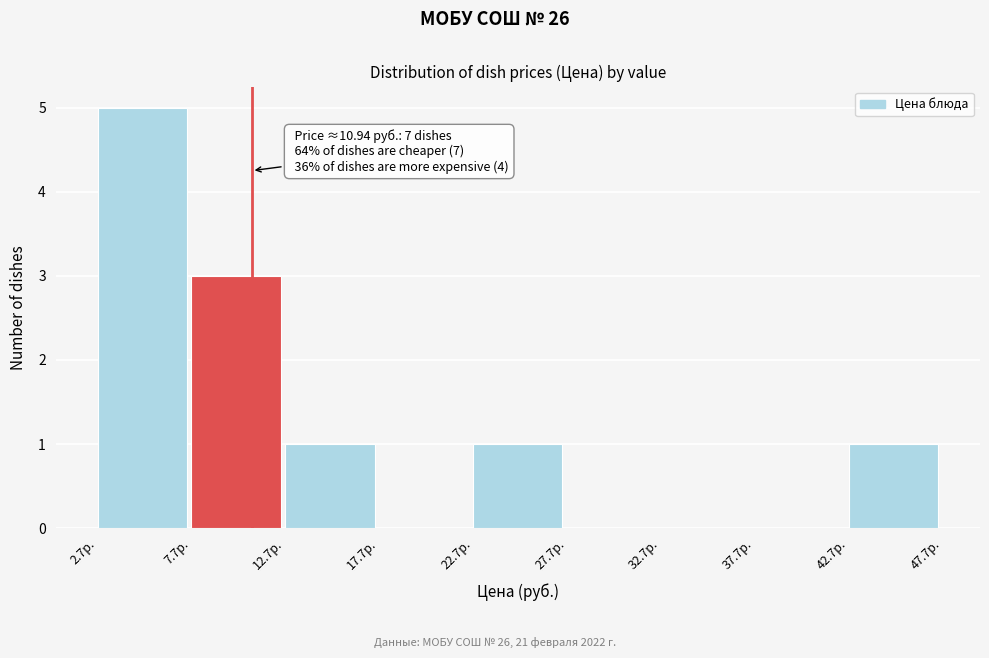

Which range on the x-axis has the tallest bar?

2.5 to 7.5